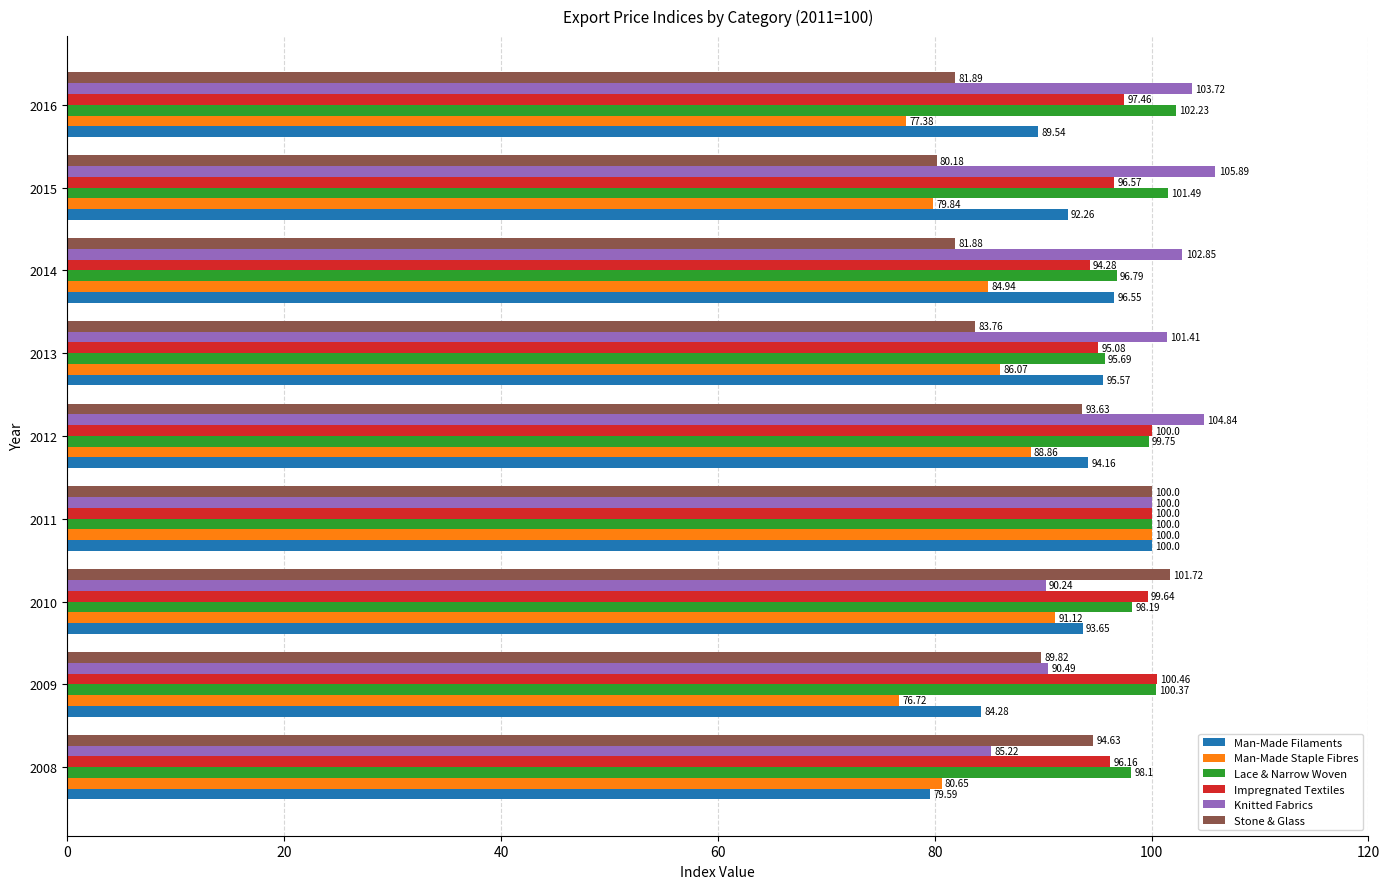

What is the sum of the Lace & Narrow Woven values at 2015 and 2013?

197.2